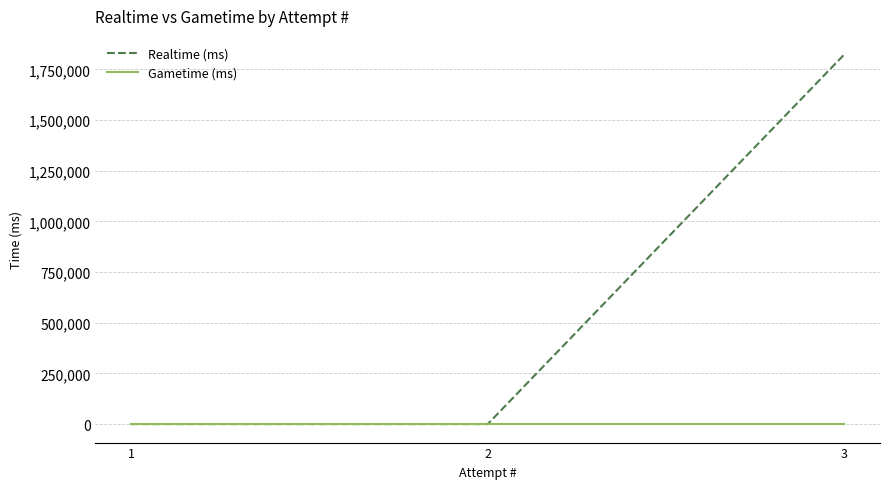

True or false: Realtime (ms) has a value of 0 at 1.

True